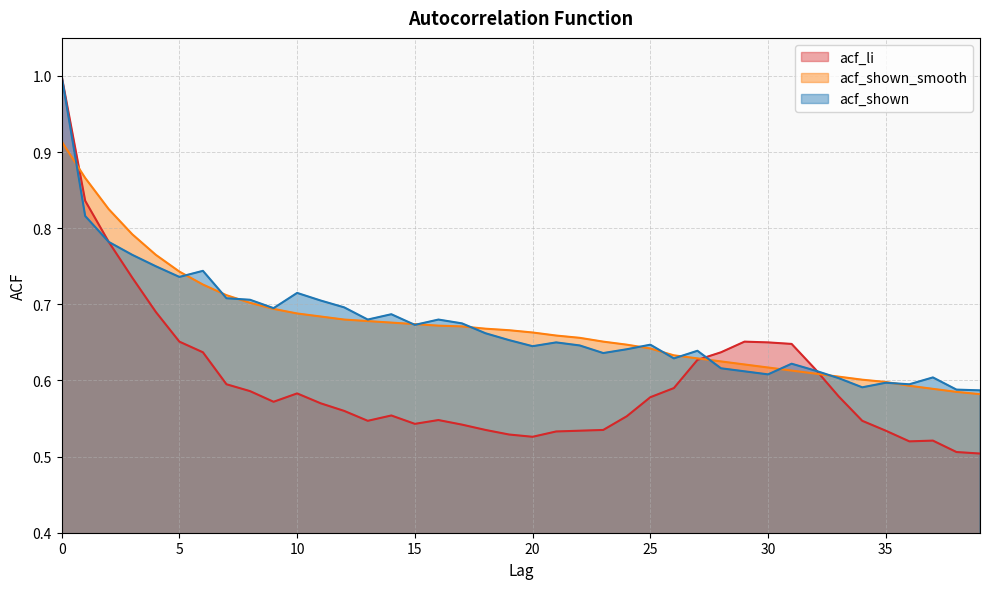

The value of acf_li at 28 is 0.4. True or false?

False